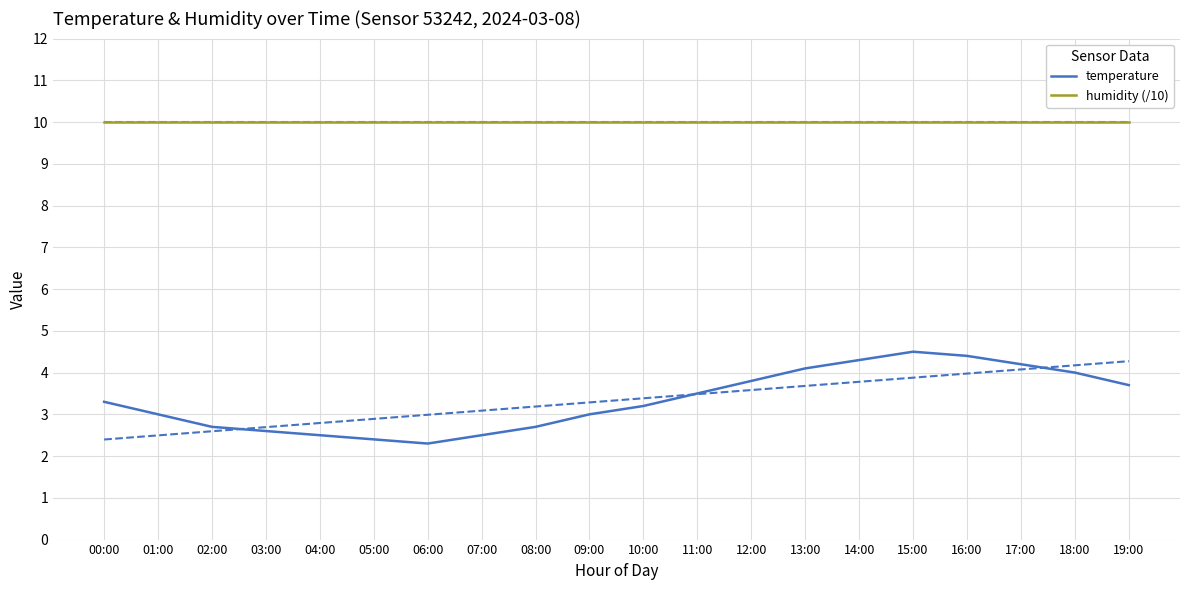

At 10:00, list the series in order from smallest to largest.

temperature, humidity (/10)